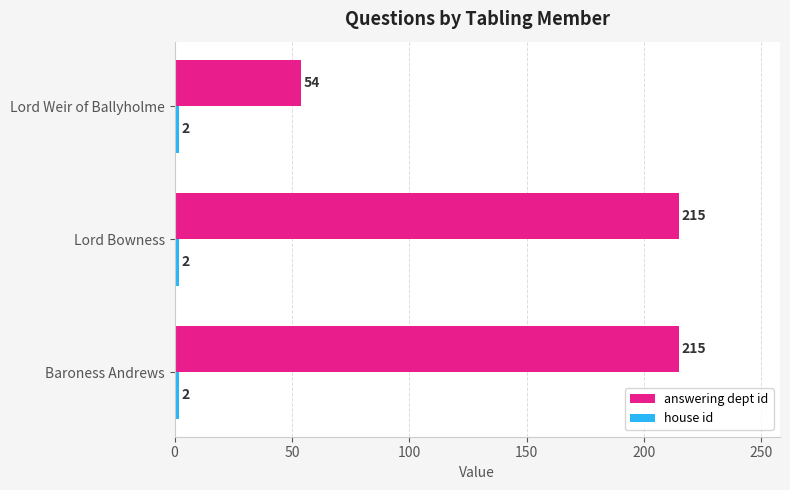

Read the answering dept id value at Lord Bowness.

215